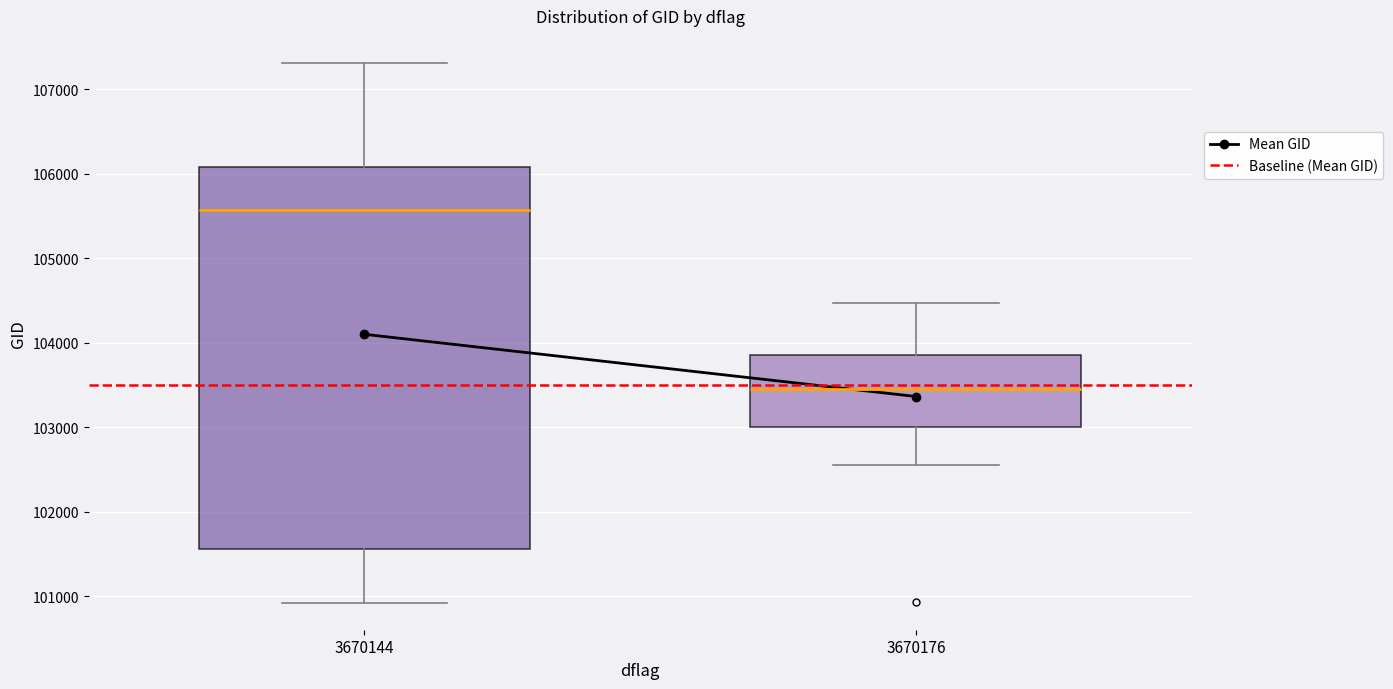

Which box has the highest median line?

3670144